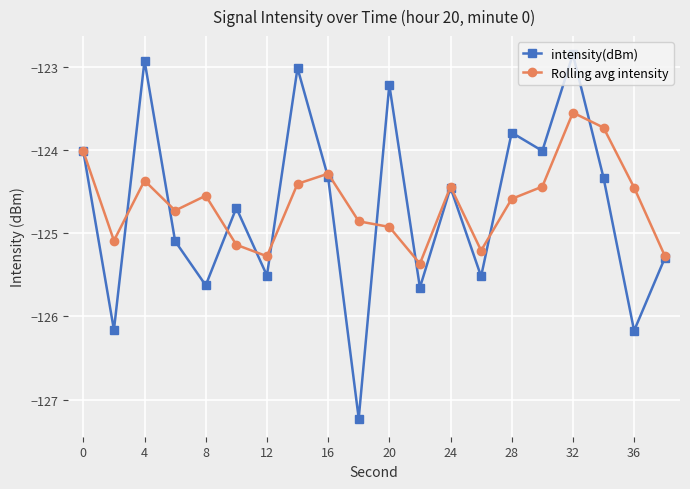

What is the highest value of the intensity(dBm) series?

-122.9